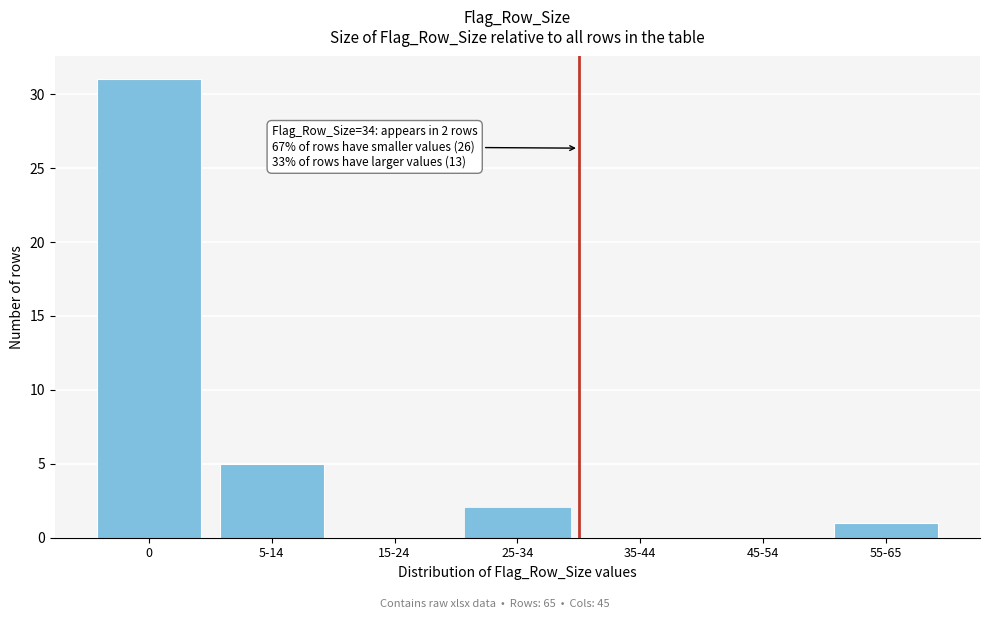

Reading right to left, what are all the values shown in this chart?

55-65=1	45-54=0	35-44=0	25-34=2	15-24=0	5-14=5	0=31